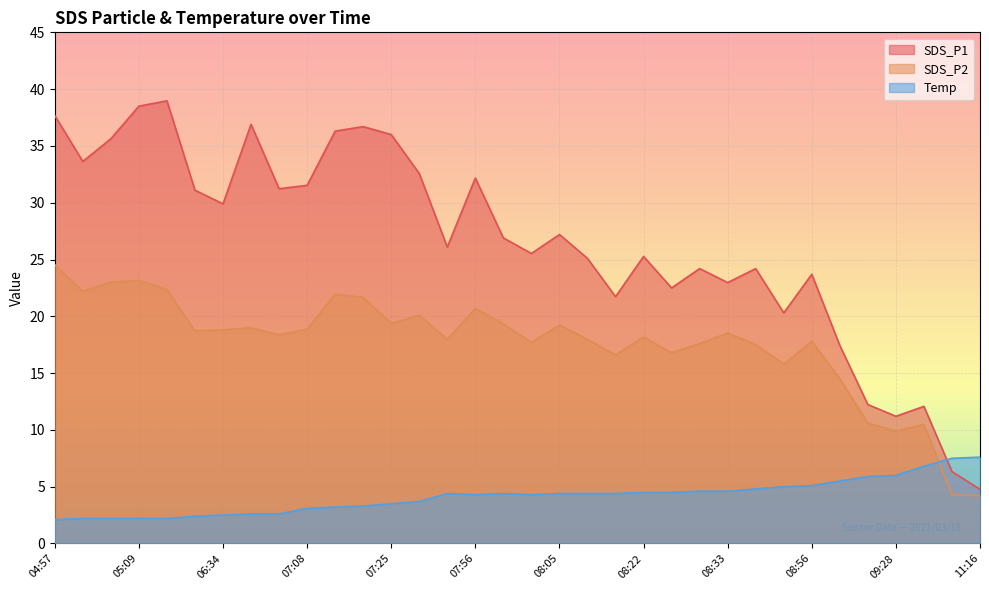

Reading left to right, transcribe all the data shown in this chart.

SDS_P1: 04:57=37.7	05:04=33.6	05:06=35.6	05:09=38.5	05:11=39.0	06:13=31.1	06:34=29.9	06:37=36.9	06:40=31.2	07:08=31.5	07:14=36.3	07:17=36.7	07:25=36.0	07:28=32.6	07:53=26.1	07:56=32.2	07:59=26.9	08:02=25.5	08:05=27.2	08:11=25.1	08:15=21.7	08:22=25.3	08:28=22.5	08:31=24.2	08:33=23.0	08:36=24.2	08:53=20.3	08:56=23.7	09:11=17.4	09:26=12.2	09:28=11.2	09:47=12.1	11:13=6.3	11:16=4.8
SDS_P2: 04:57=24.5	05:04=22.2	05:06=23.0	05:09=23.2	05:11=22.4	06:13=18.7	06:34=18.8	06:37=19.0	06:40=18.4	07:08=18.9	07:14=21.9	07:17=21.7	07:25=19.4	07:28=20.1	07:53=18.0	07:56=20.7	07:59=19.3	08:02=17.7	08:05=19.2	08:11=18.0	08:15=16.6	08:22=18.2	08:28=16.8	08:31=17.6	08:33=18.5	08:36=17.5	08:53=15.8	08:56=17.8	09:11=14.5	09:26=10.6	09:28=9.9	09:47=10.5	11:13=4.3	11:16=4.2
Temp: 04:57=2.1	05:04=2.2	05:06=2.2	05:09=2.2	05:11=2.2	06:13=2.4	06:34=2.5	06:37=2.6	06:40=2.6	07:08=3.1	07:14=3.2	07:17=3.3	07:25=3.5	07:28=3.7	07:53=4.4	07:56=4.3	07:59=4.4	08:02=4.3	08:05=4.4	08:11=4.4	08:15=4.4	08:22=4.5	08:28=4.5	08:31=4.6	08:33=4.6	08:36=4.8	08:53=5.0	08:56=5.1	09:11=5.5	09:26=5.9	09:28=6.0	09:47=6.8	11:13=7.5	11:16=7.6